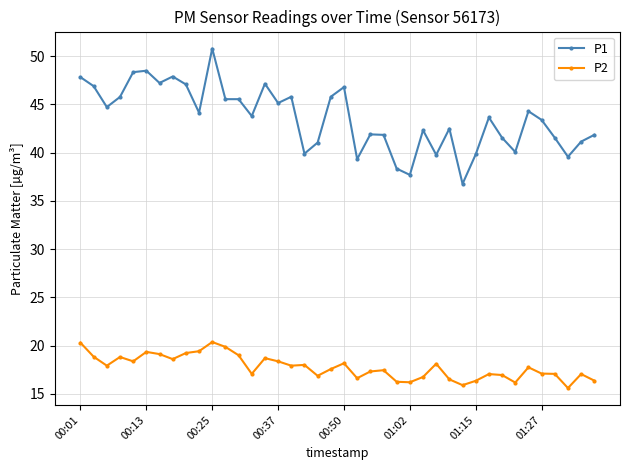

What is the value of the P2 point at the 16th from the left?

18.4